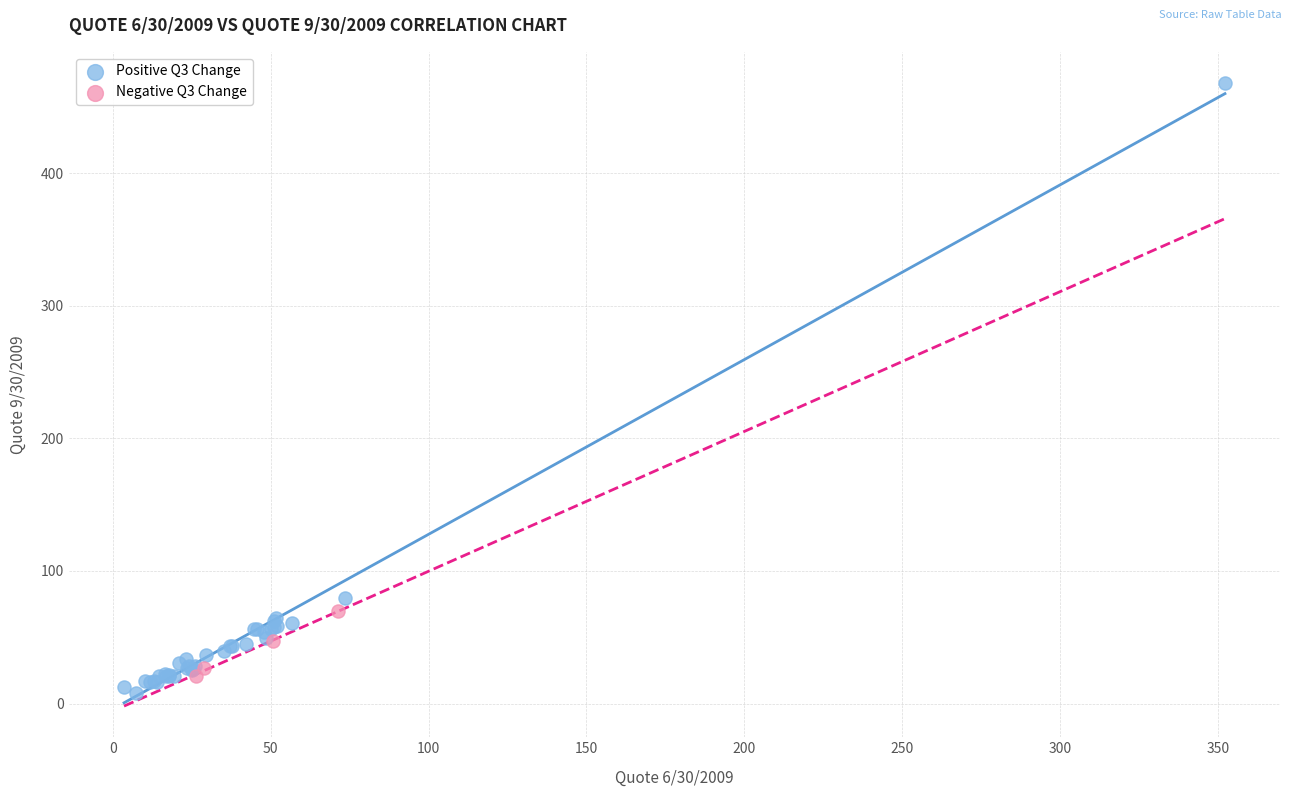

Which series contains the highest Y value?

Positive Q3 Change